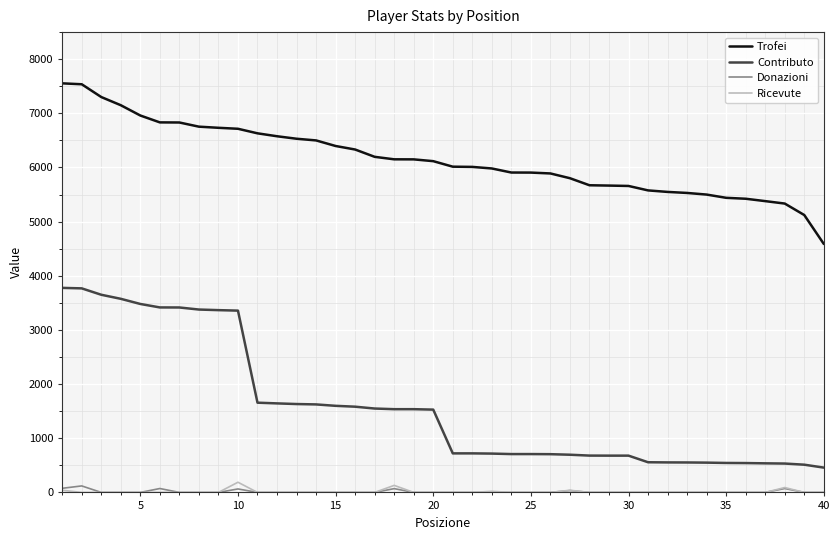

Which series has the largest total across all categories?

Trofei